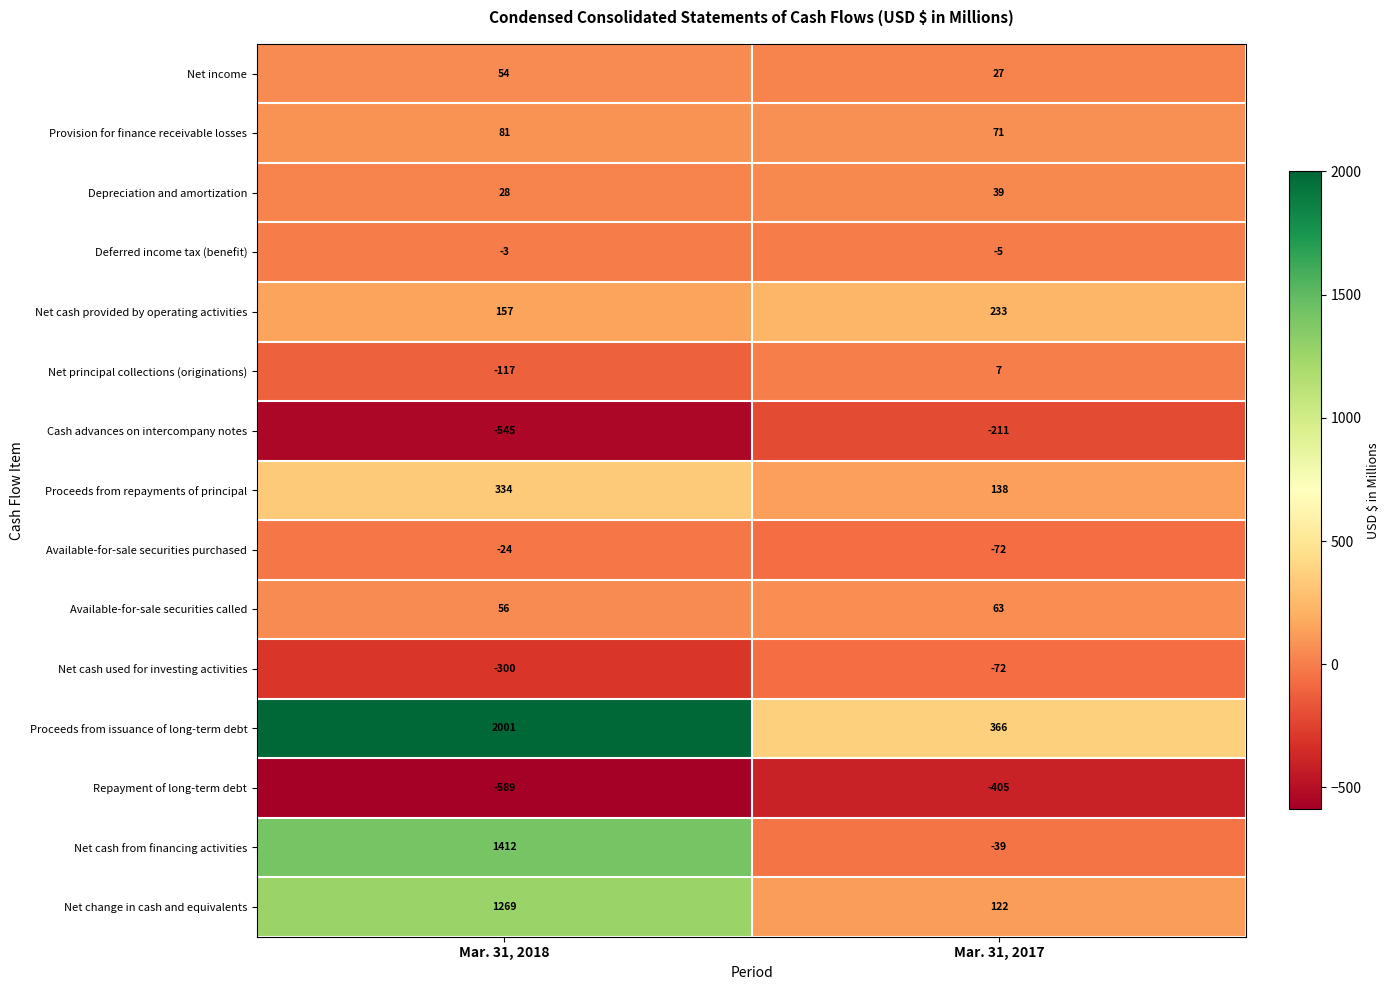

List the labels in order of Cash advances on intercompany notes value, largest first.

Mar. 31, 2017, Mar. 31, 2018